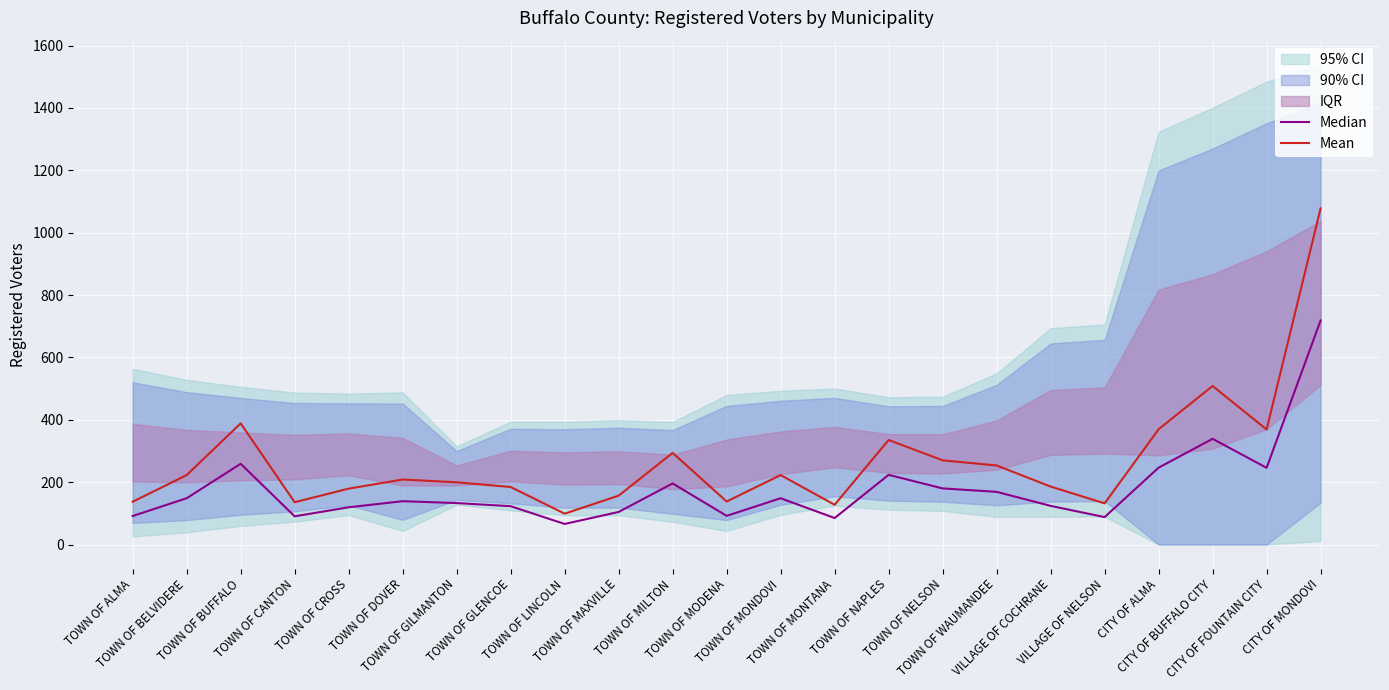

At how many categories does at least one series exceed 540?

1